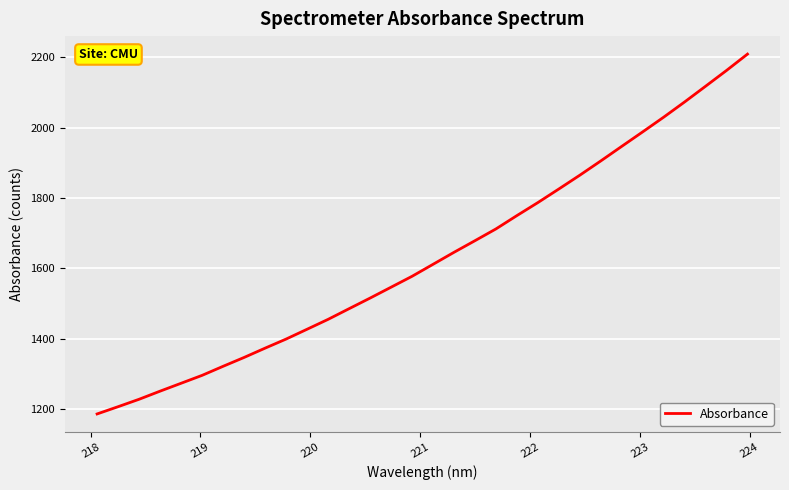

How many categories are shown in the chart?

32